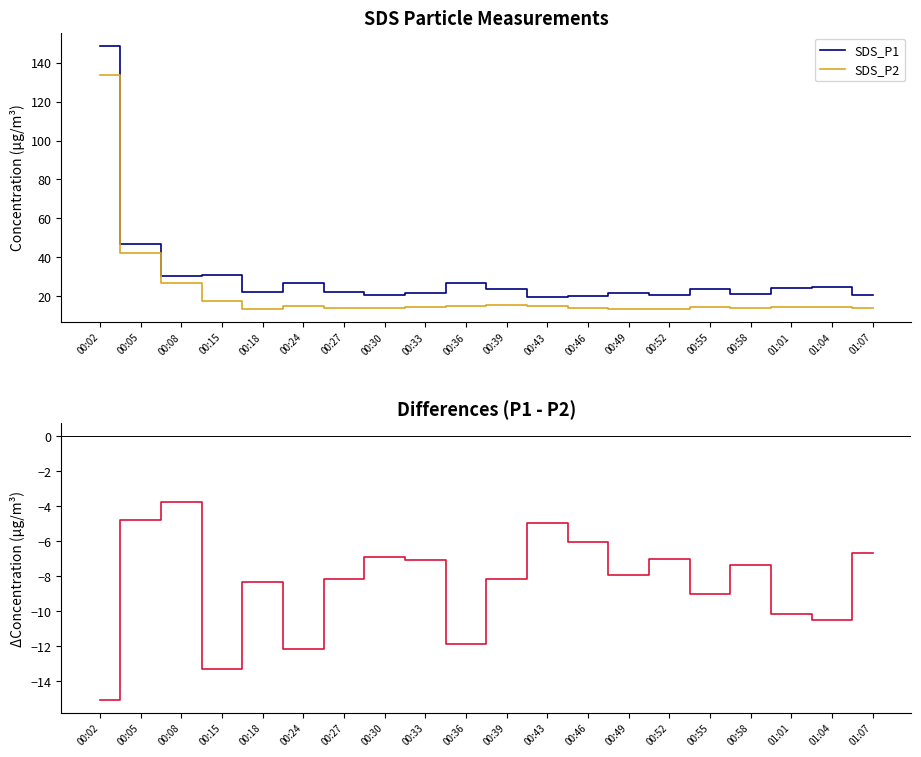

Rank the categories by Difference (P1 - P2) value from lowest to highest.

00:02, 00:15, 00:24, 00:36, 01:04, 01:01, 00:55, 00:18, 00:27, 00:39, 00:49, 00:58, 00:33, 00:52, 00:30, 01:07, 00:46, 00:43, 00:05, 00:08